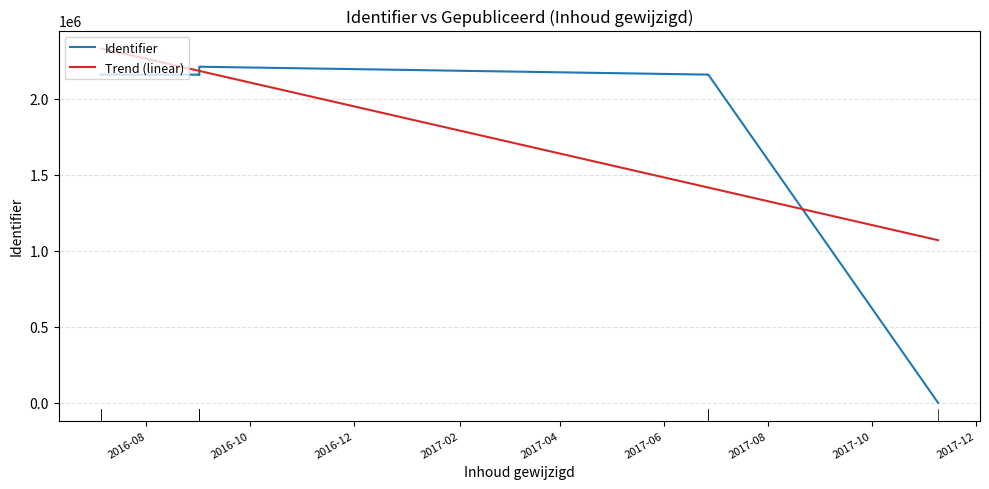

What is the minimum value for Trend (linear)?

1069775.9